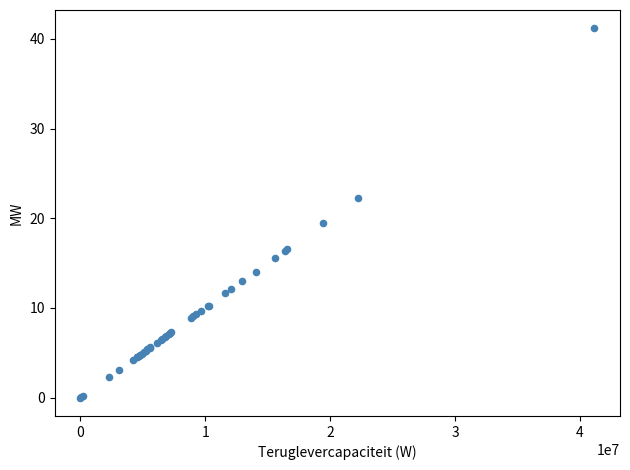

What Y value in the scatter plot is closest to 20?

19.5